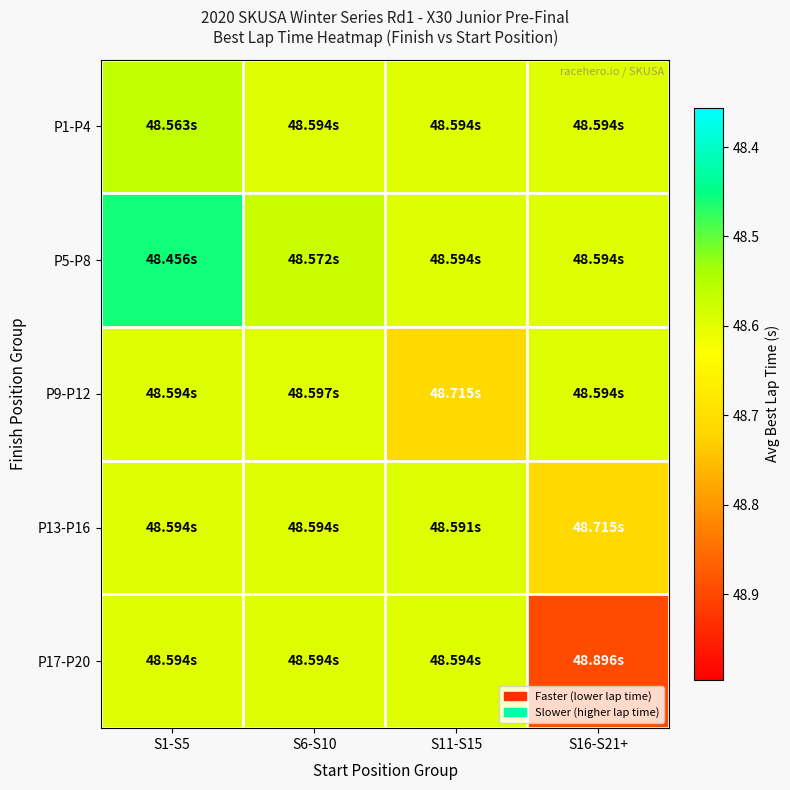

What is the smallest value displayed?

48.5